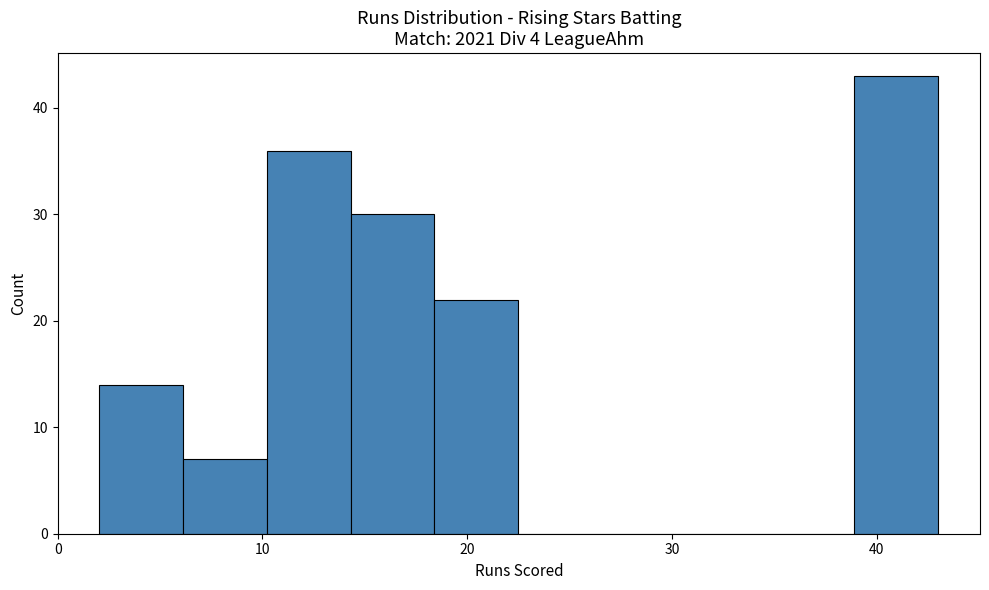

What is the height of the bar covering 10.2 to 14.3 on the x-axis? Neither the bar edges nor the heights are printed on the chart, so give them approximately, as read against the axes.

36